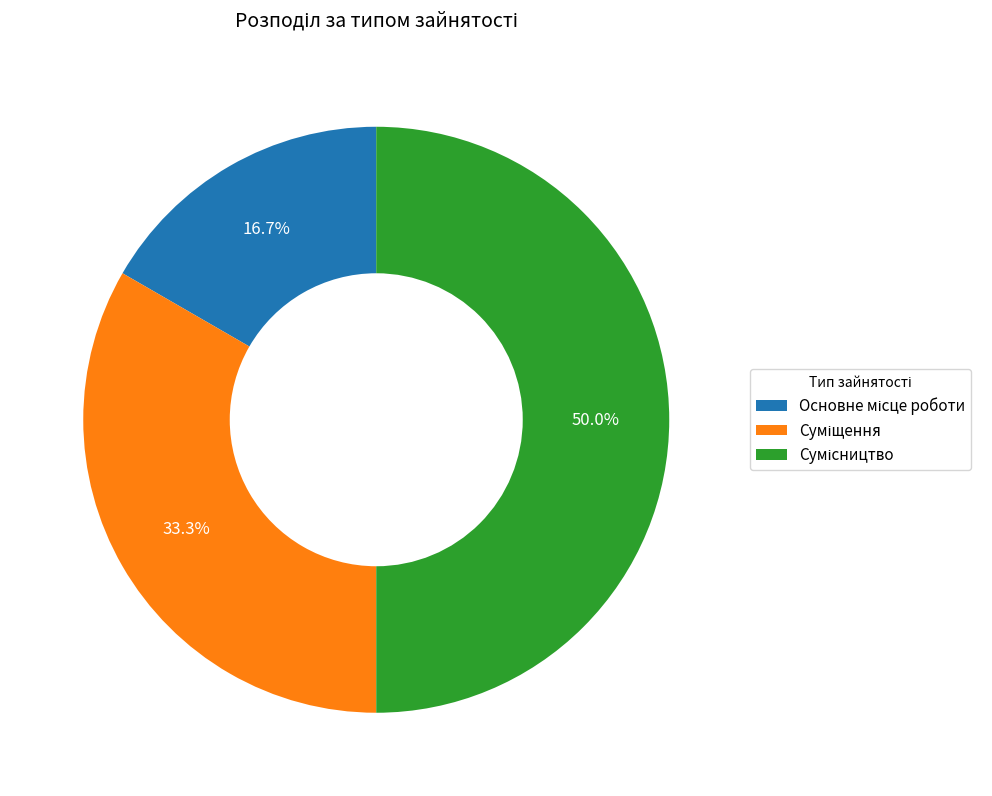

To the nearest percent, what is the average slice percentage?

33%